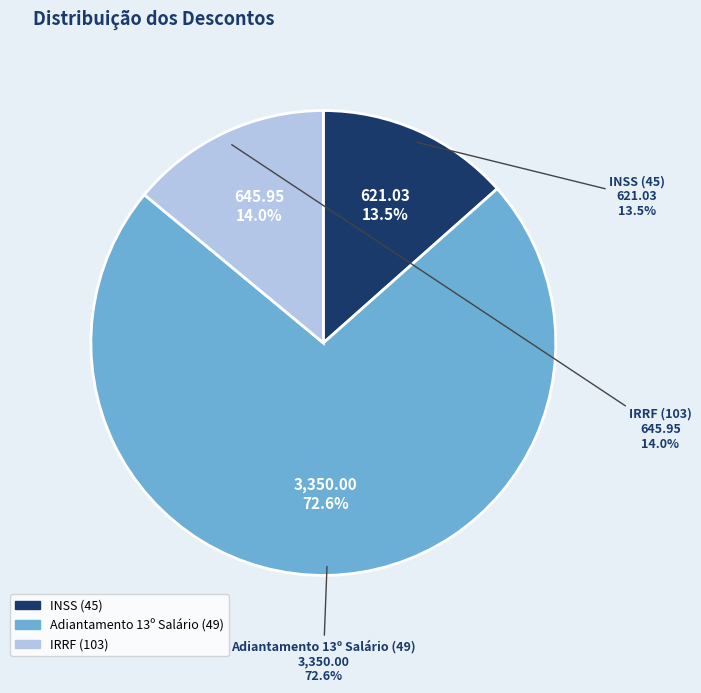

How many slices are in this pie chart?

3